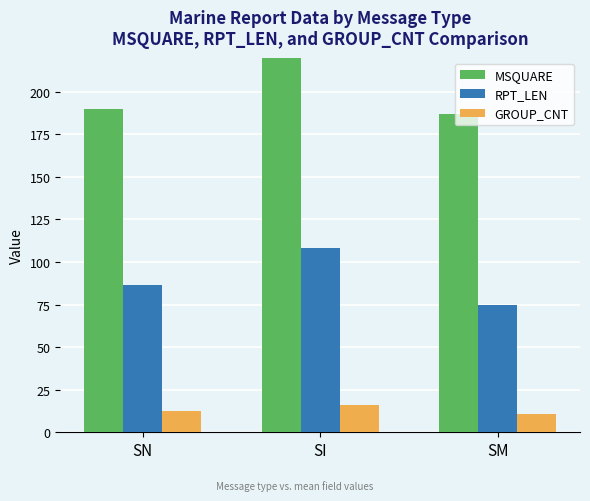

What is the sum of the MSQUARE values at SN and SM?

376.8